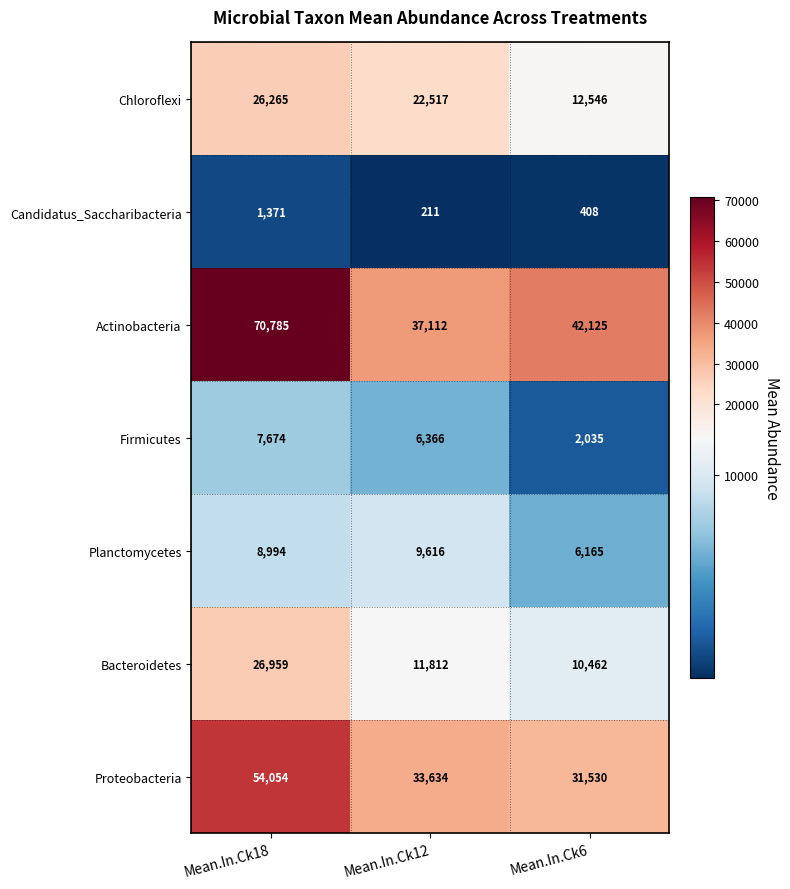

Which series changed the most between Mean.In.Ck12 and Mean.In.Ck6?

Chloroflexi